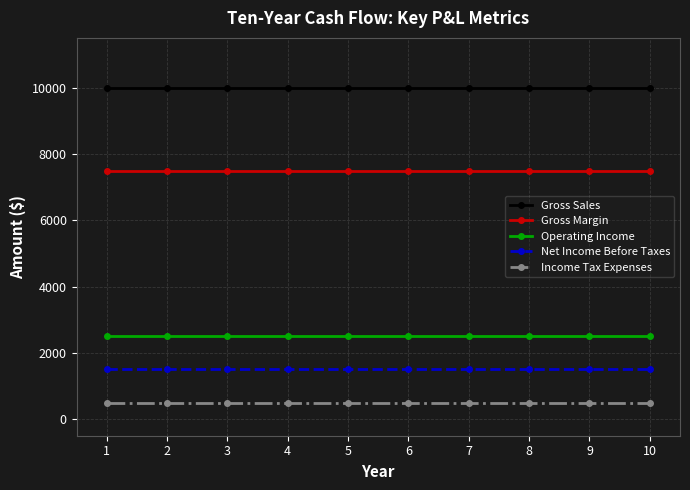

What are all the series names shown in the legend?

Gross Sales, Gross Margin, Operating Income, Net Income Before Taxes, Income Tax Expenses